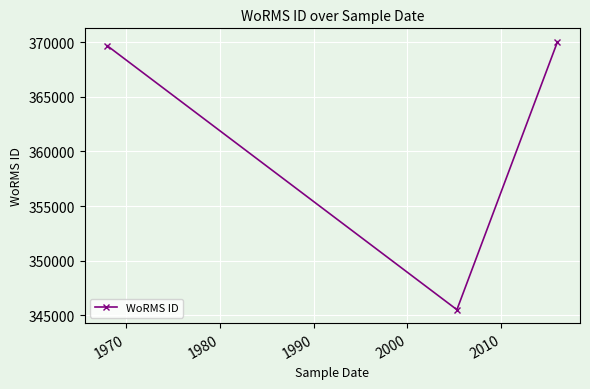

What is the difference between the second highest and minimum values?

24178